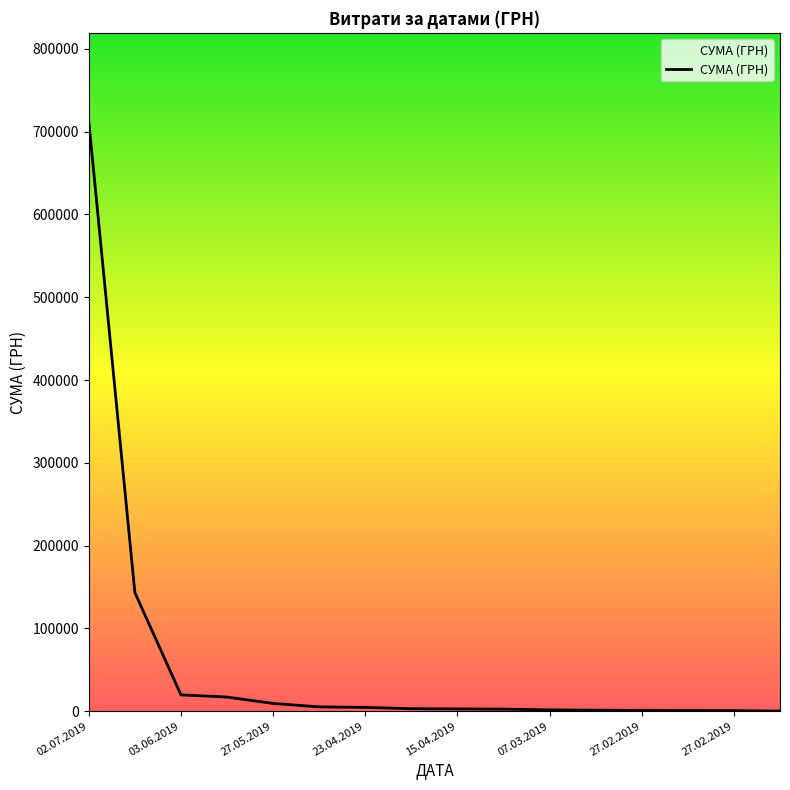

What is the difference between the maximum and minimum values?

712301.9